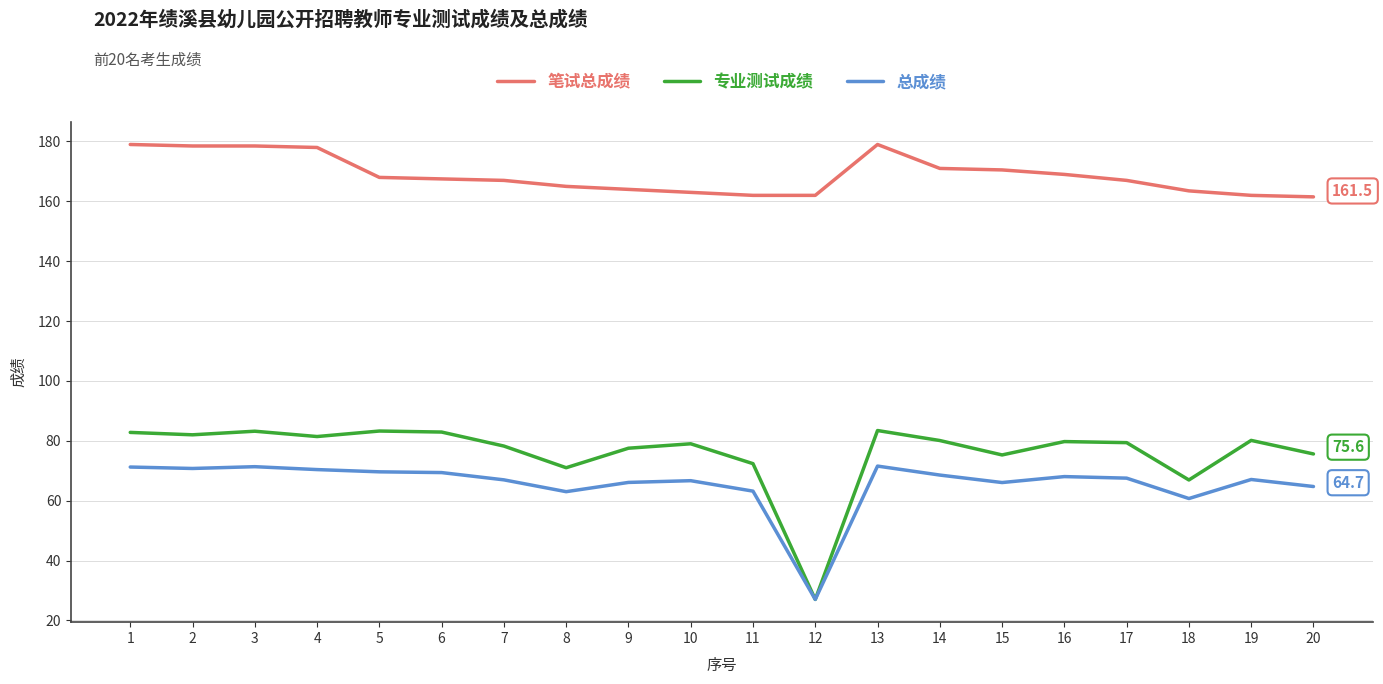

Which category has the lowest value across all series?

12